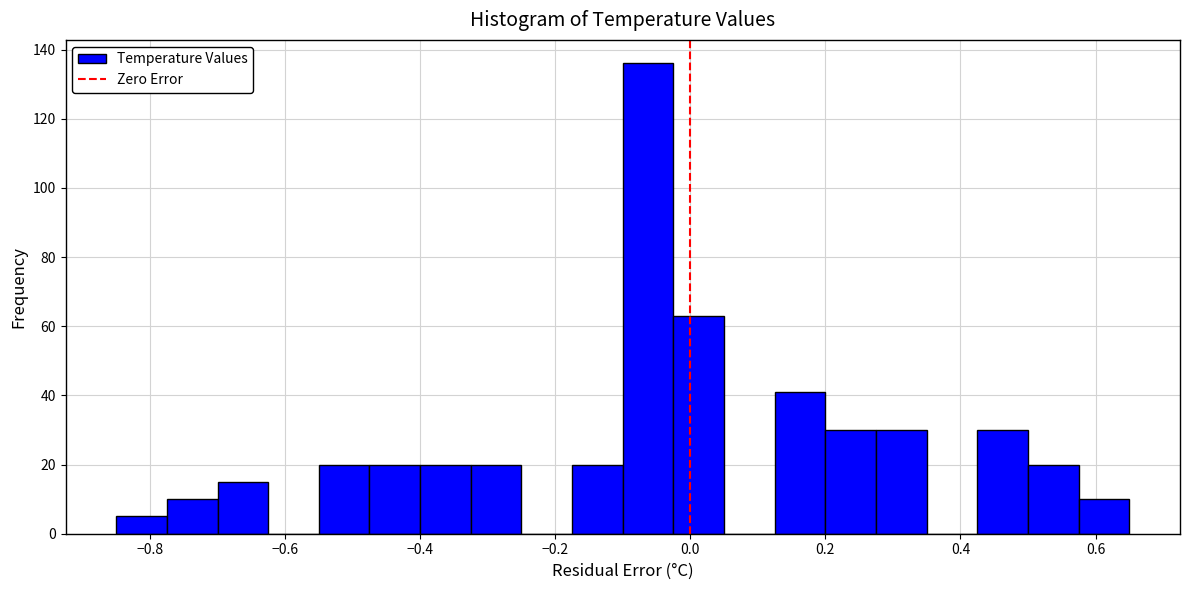

Read against the x-axis, roughly where is the centre of the tallest bar?

-0.06